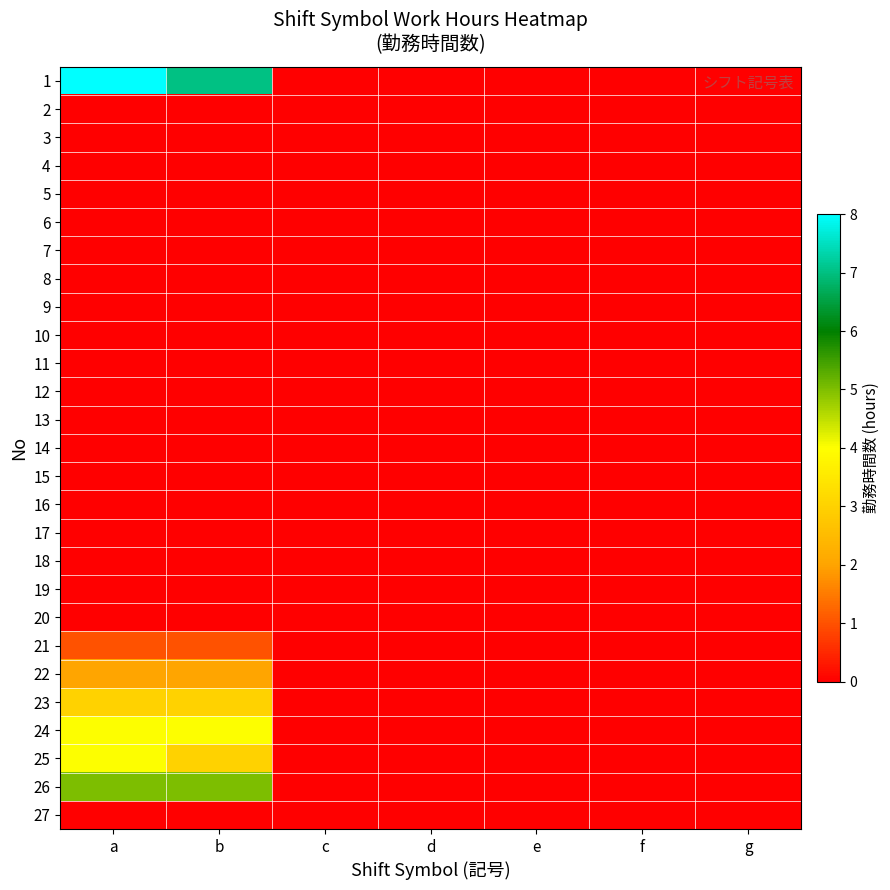

Reading left to right, extract all data points from this chart.

1: a=8	b=7	c=0	d=0	e=0	f=0	g=0
2: a=0	b=0	c=0	d=0	e=0	f=0	g=0
3: a=0	b=0	c=0	d=0	e=0	f=0	g=0
4: a=0	b=0	c=0	d=0	e=0	f=0	g=0
5: a=0	b=0	c=0	d=0	e=0	f=0	g=0
6: a=0	b=0	c=0	d=0	e=0	f=0	g=0
7: a=0	b=0	c=0	d=0	e=0	f=0	g=0
8: a=0	b=0	c=0	d=0	e=0	f=0	g=0
9: a=0	b=0	c=0	d=0	e=0	f=0	g=0
10: a=0	b=0	c=0	d=0	e=0	f=0	g=0
11: a=0	b=0	c=0	d=0	e=0	f=0	g=0
12: a=0	b=0	c=0	d=0	e=0	f=0	g=0
13: a=0	b=0	c=0	d=0	e=0	f=0	g=0
14: a=0	b=0	c=0	d=0	e=0	f=0	g=0
15: a=0	b=0	c=0	d=0	e=0	f=0	g=0
16: a=0	b=0	c=0	d=0	e=0	f=0	g=0
17: a=0	b=0	c=0	d=0	e=0	f=0	g=0
18: a=0	b=0	c=0	d=0	e=0	f=0	g=0
19: a=0	b=0	c=0	d=0	e=0	f=0	g=0
20: a=0	b=0	c=0	d=0	e=0	f=0	g=0
21: a=1	b=1	c=0	d=0	e=0	f=0	g=0
22: a=2	b=2	c=0	d=0	e=0	f=0	g=0
23: a=3	b=3	c=0	d=0	e=0	f=0	g=0
24: a=4	b=4	c=0	d=0	e=0	f=0	g=0
25: a=4	b=3	c=0	d=0	e=0	f=0	g=0
26: a=5	b=5	c=0	d=0	e=0	f=0	g=0
27: a=0	b=0	c=0	d=0	e=0	f=0	g=0